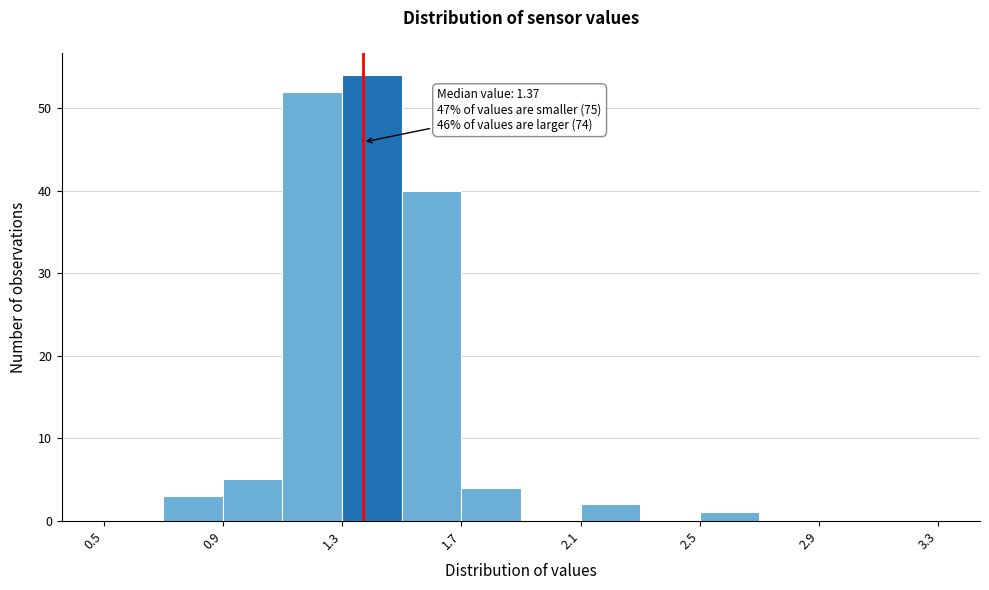

Which range on the x-axis has the tallest bar?

1.3 to 1.5